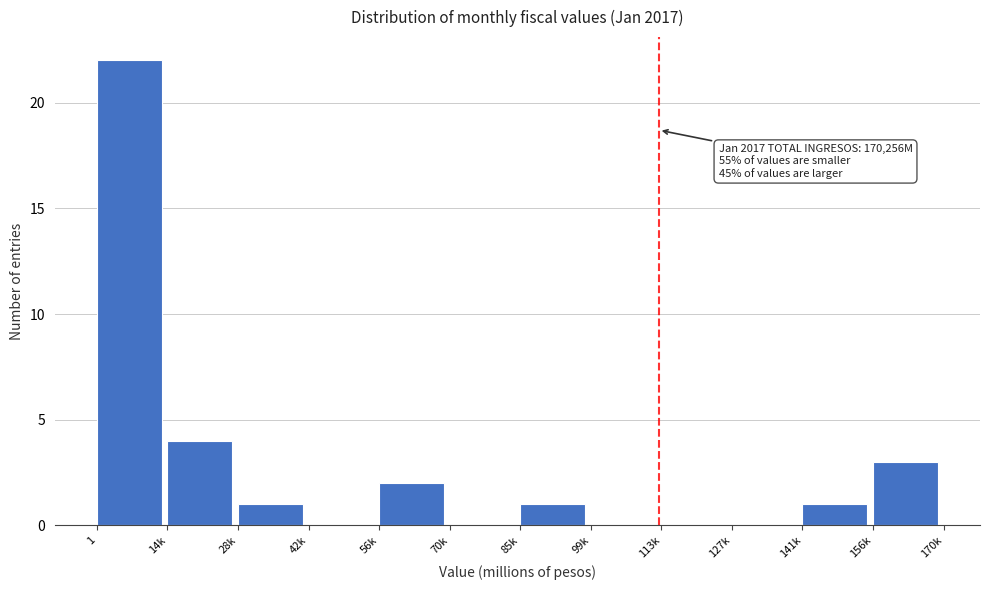

Reading right to left, transcribe all the data shown in this chart.

156k=3	141k=1	127k=0	113k=0	99k=0	85k=1	70k=0	56k=2	42k=0	28k=1	14k=4	1=22